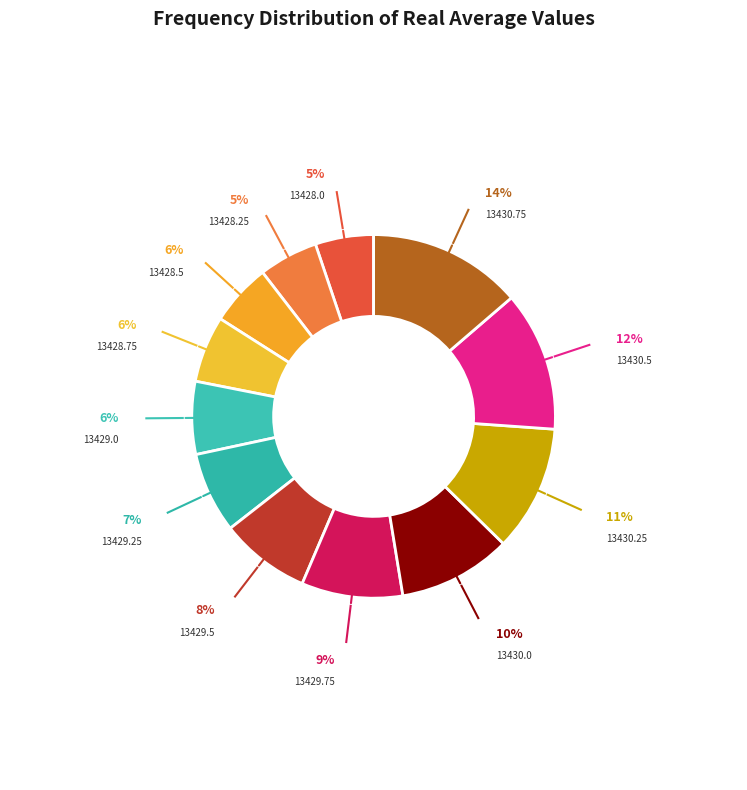

Count the number of slices in the pie.

12